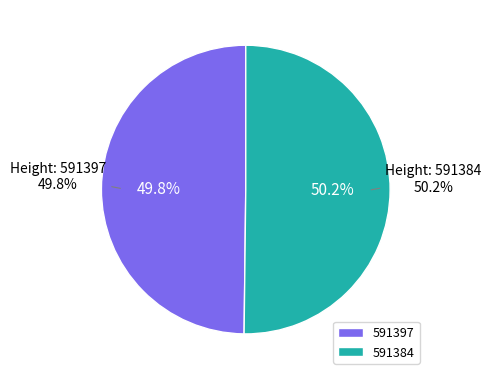

To the nearest percent, what is the average slice percentage?

50%